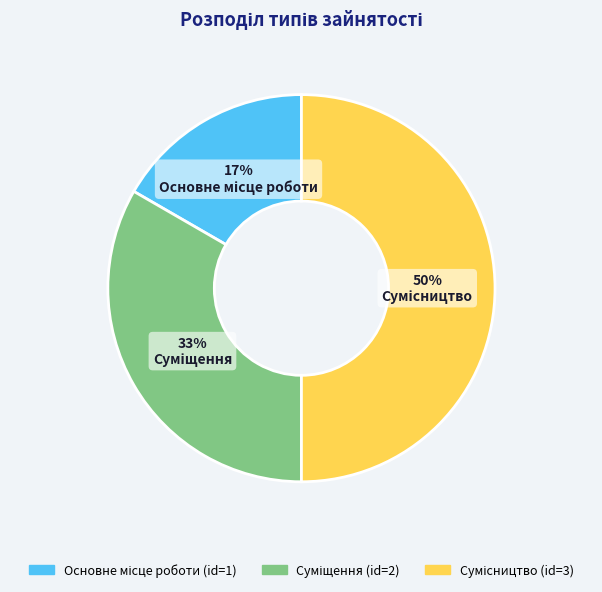

To the nearest percent, what is the difference between the largest and smallest slice percentages?

33%